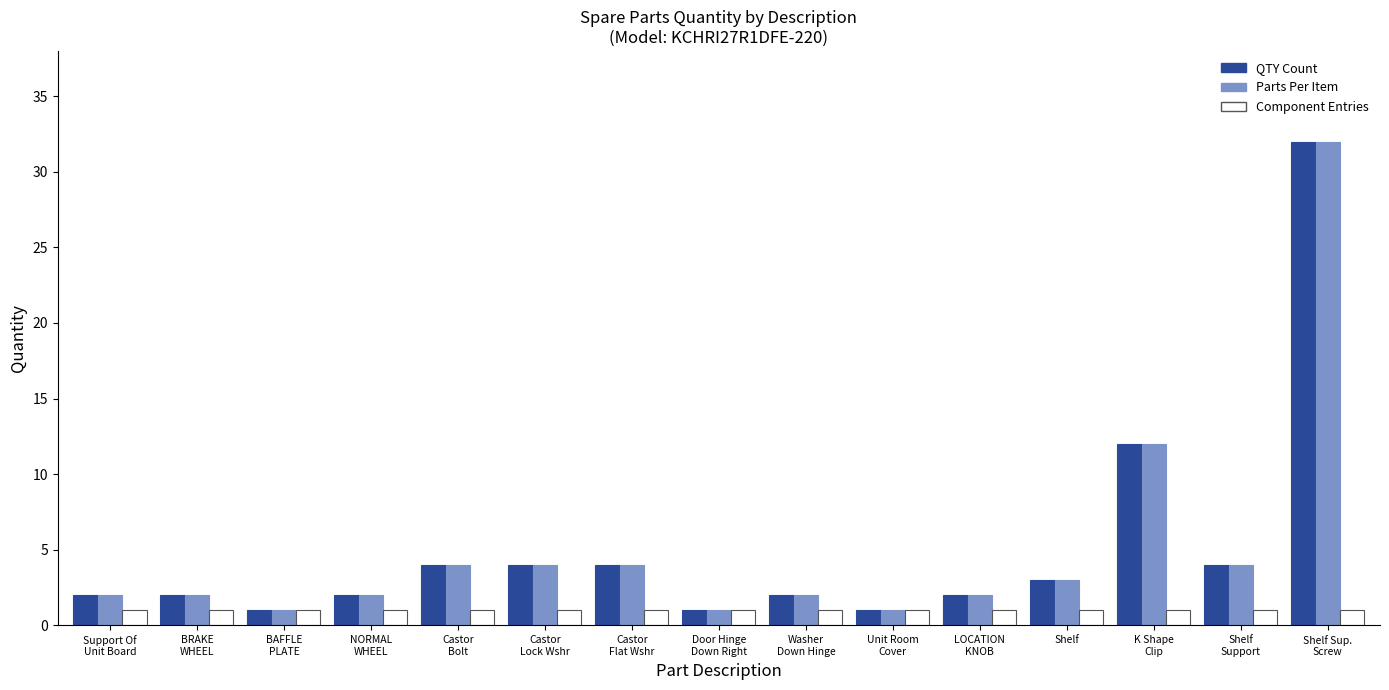

How many series are shown in this chart?

3